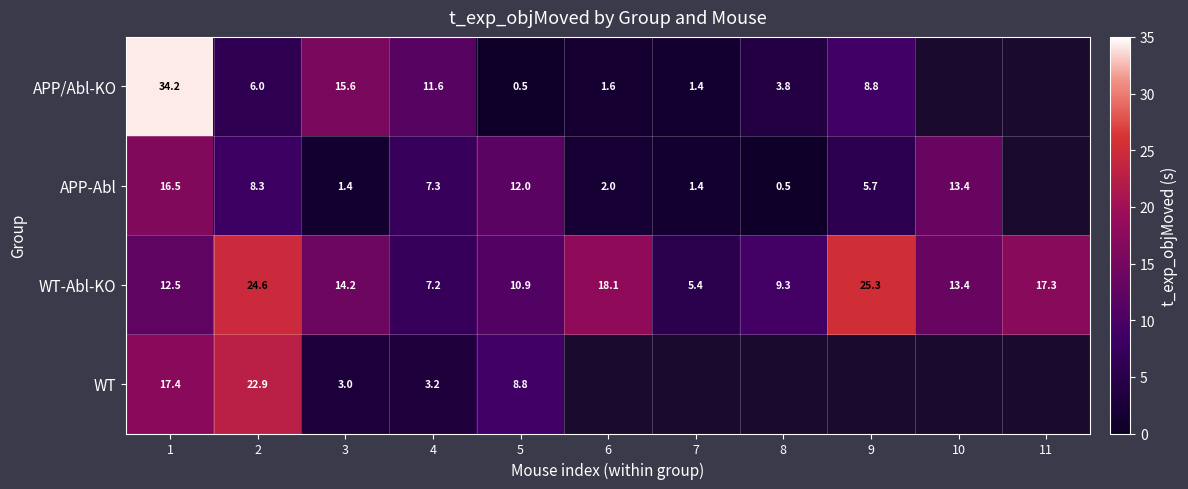

Is the value of APP-Abl at 4 greater than the value of APP/Abl-KO at 7?

Yes